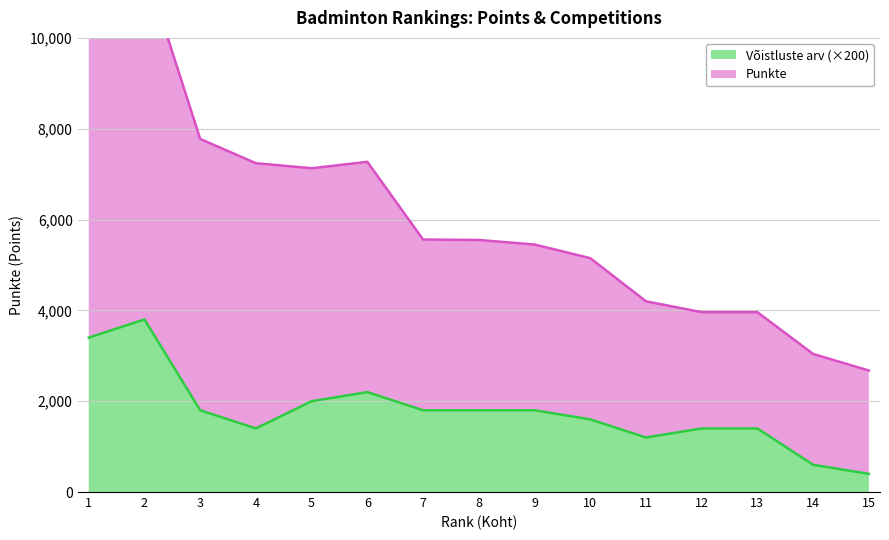

Count the number of categories in the chart.

15